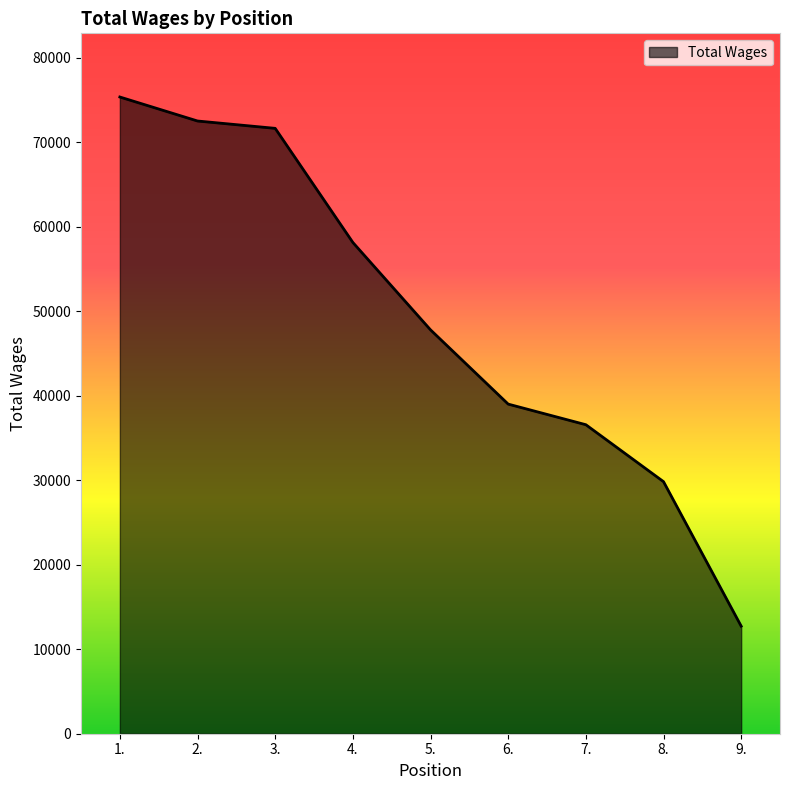

Reading right to left, extract all data points from this chart.

12732	29833	36573	39012	47800	58143	71648	72518	75358